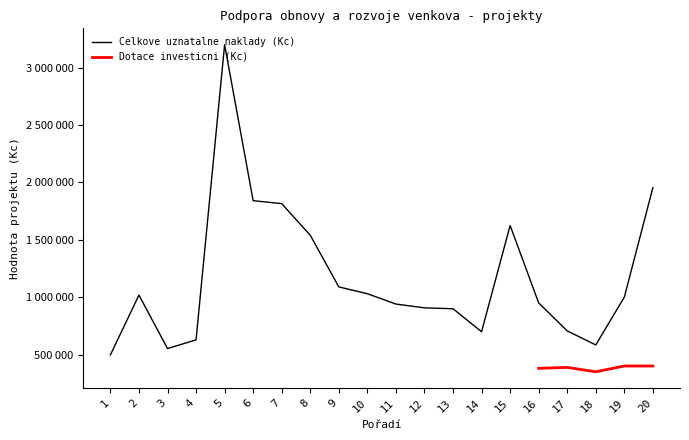

Is it true that the value at 5 is 3200000?

True